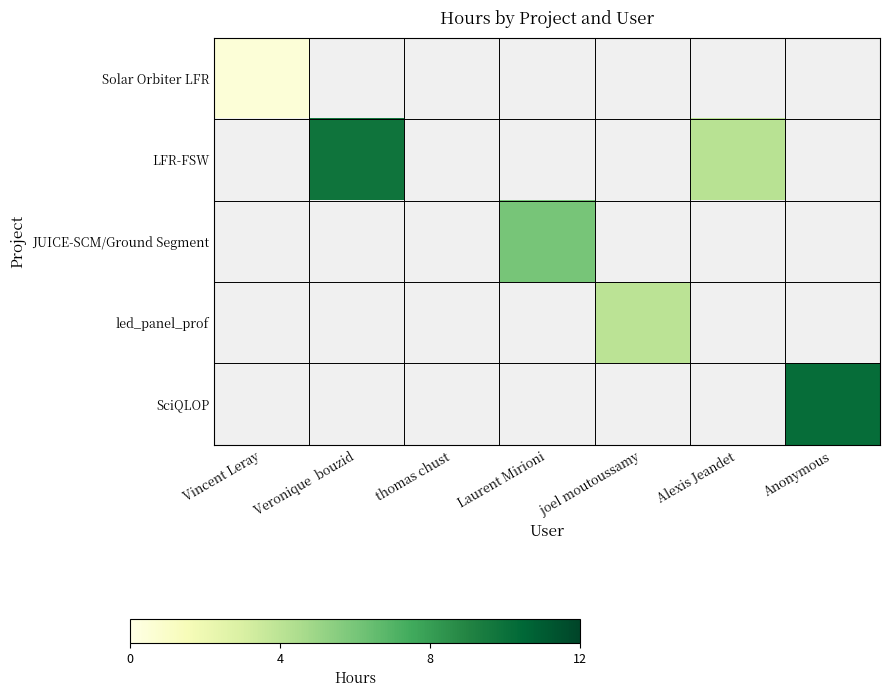

At how many categories does at least one series exceed 2?

5